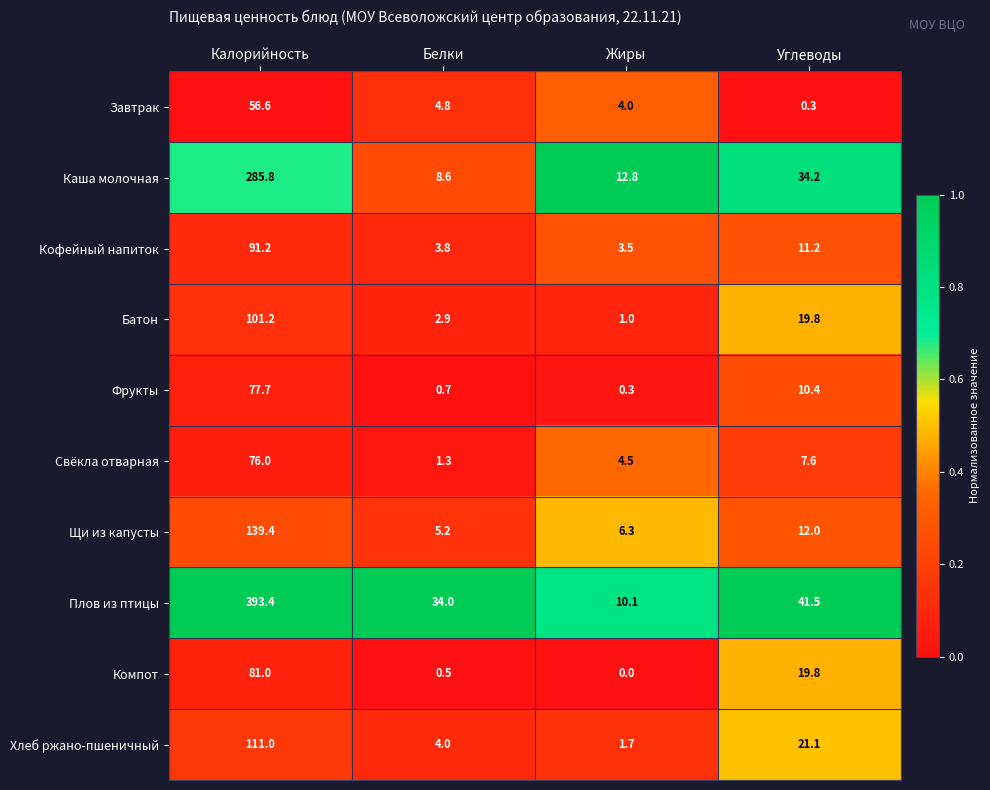

What is the average value of the Фрукты series?

22.3